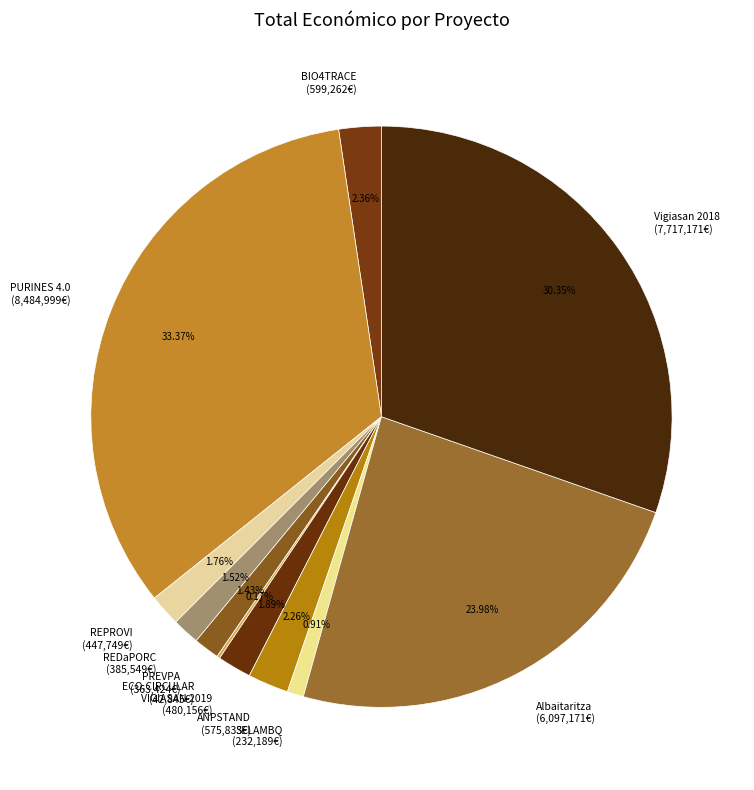

Is there any slice that represents more than half of the pie?

No